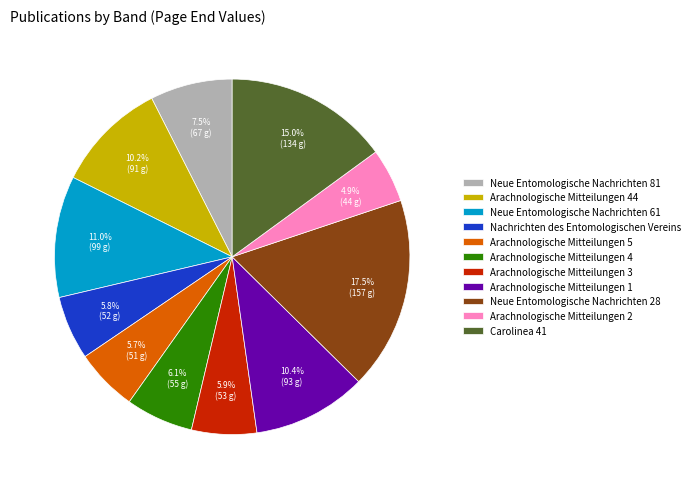

True or false: Nachrichten des Entomologischen Vereins accounts for 6% of the total.

True